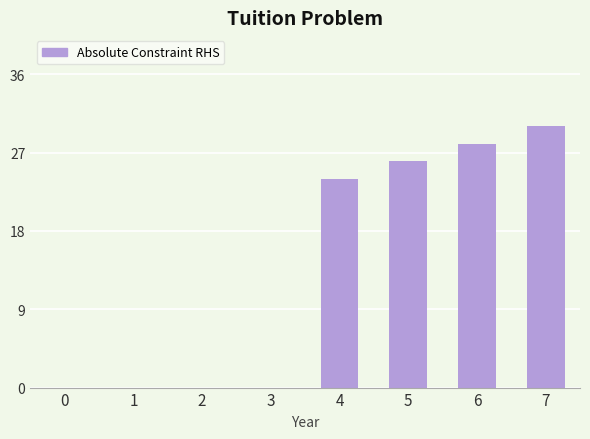

True or false: the data shows 0.0 at 2.

True